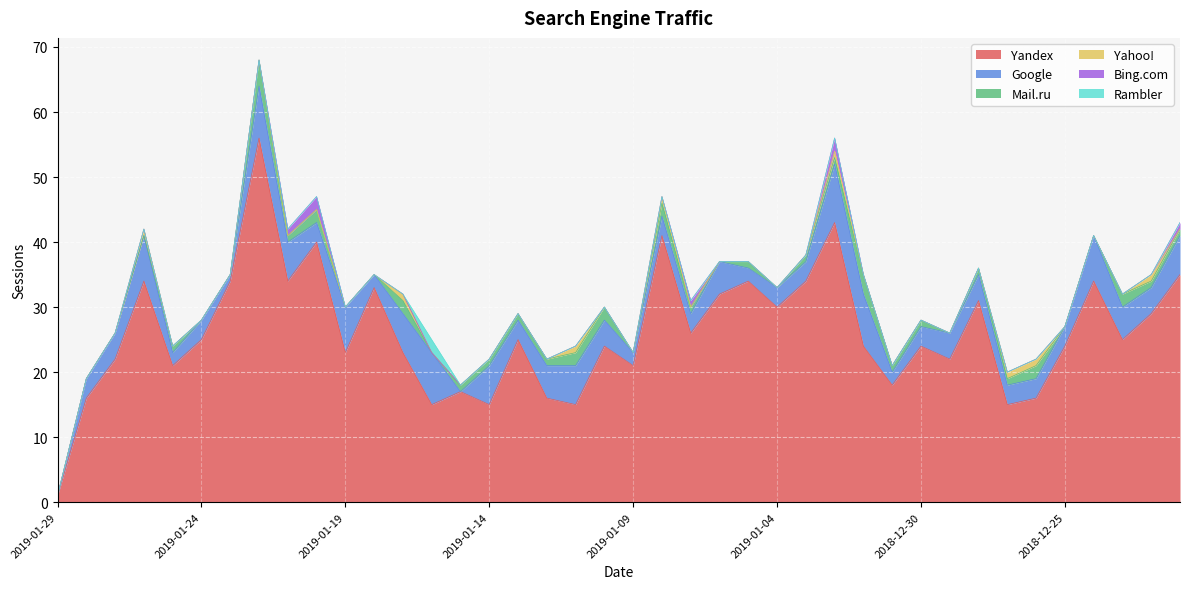

Which series has the largest range (max minus min)?

Yandex